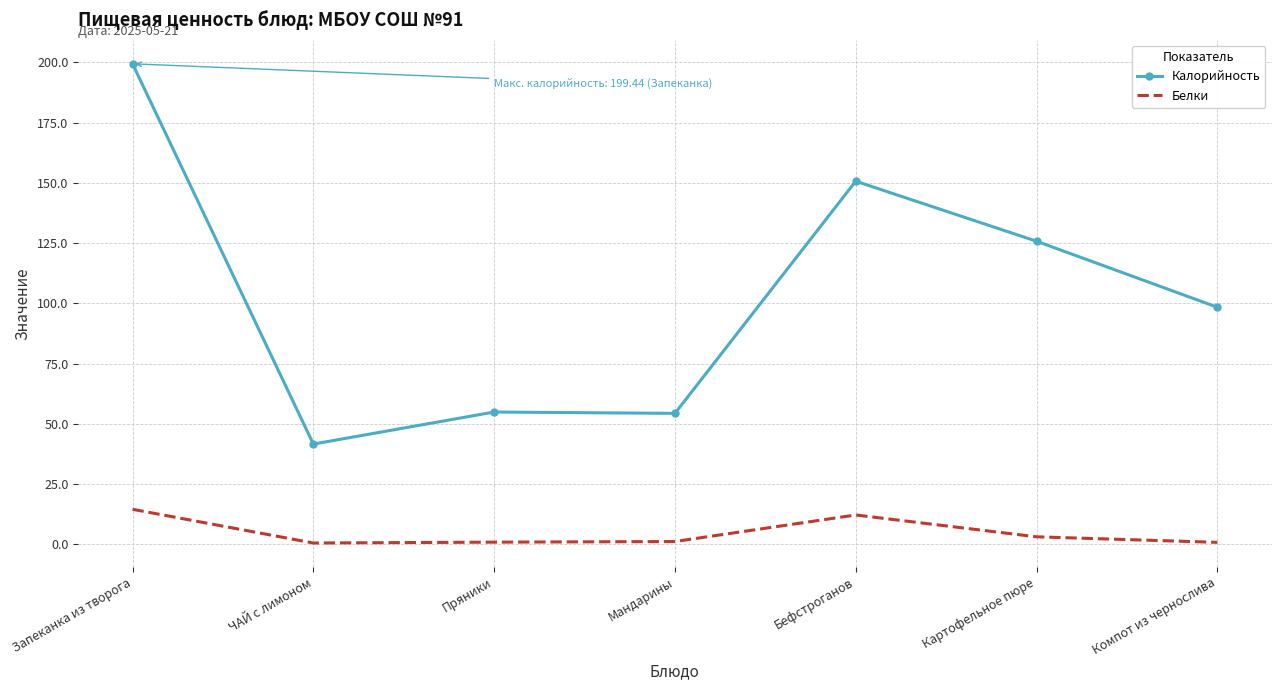

At which category does the chart reach its peak across all series?

Запеканка из творога